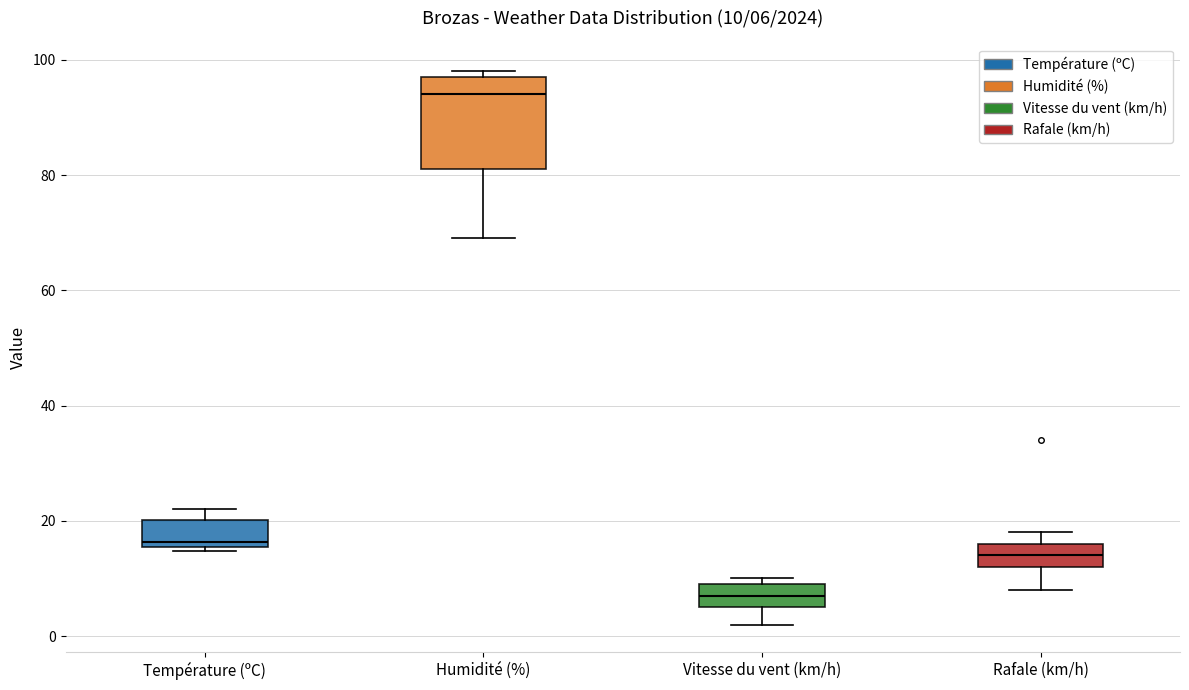

Which box's median line is the lowest?

Vitesse du vent (km/h)